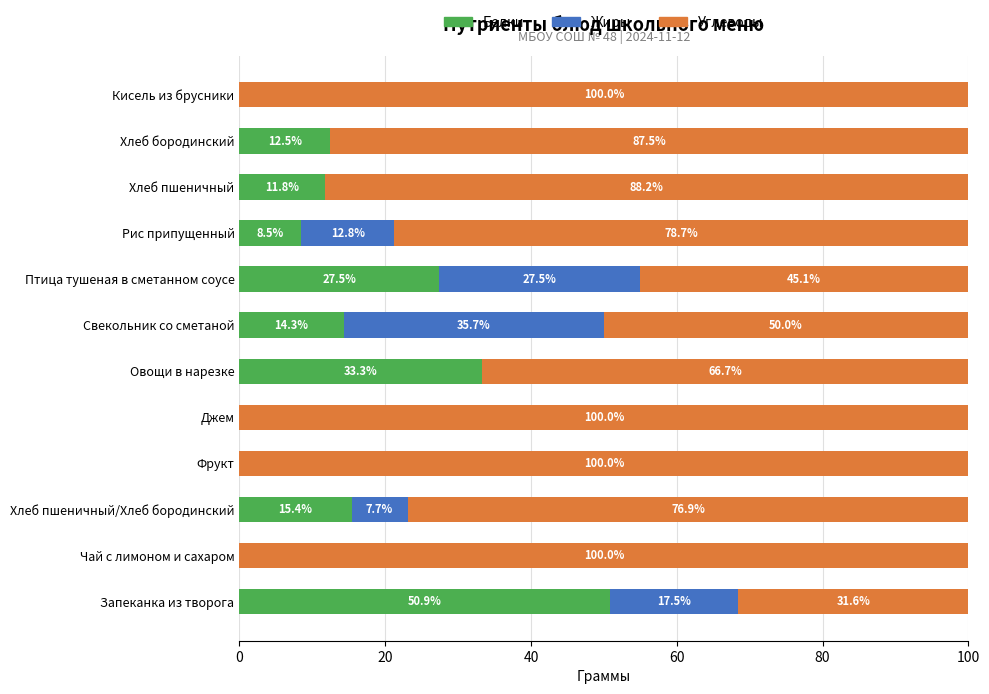

At which label is Белки closest to 25?

Птица тушеная в сметанном соусе